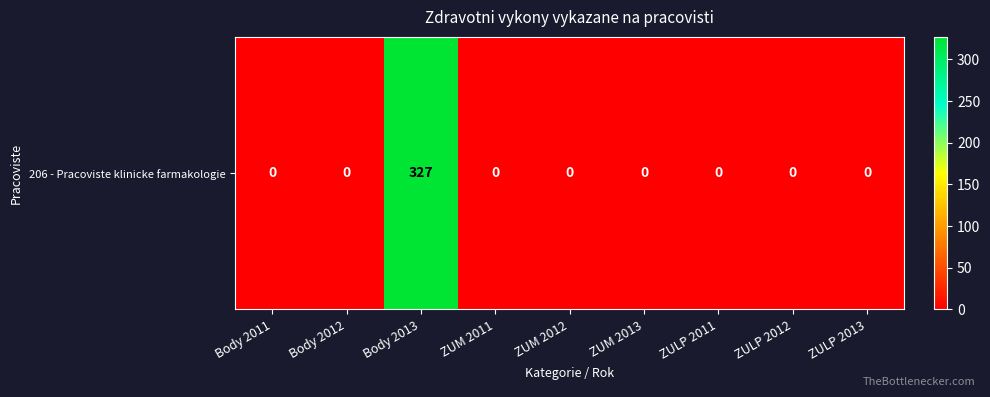

List the labels in order of value, smallest first.

Body 2011, Body 2012, ZUM 2011, ZUM 2012, ZUM 2013, ZULP 2011, ZULP 2012, ZULP 2013, Body 2013